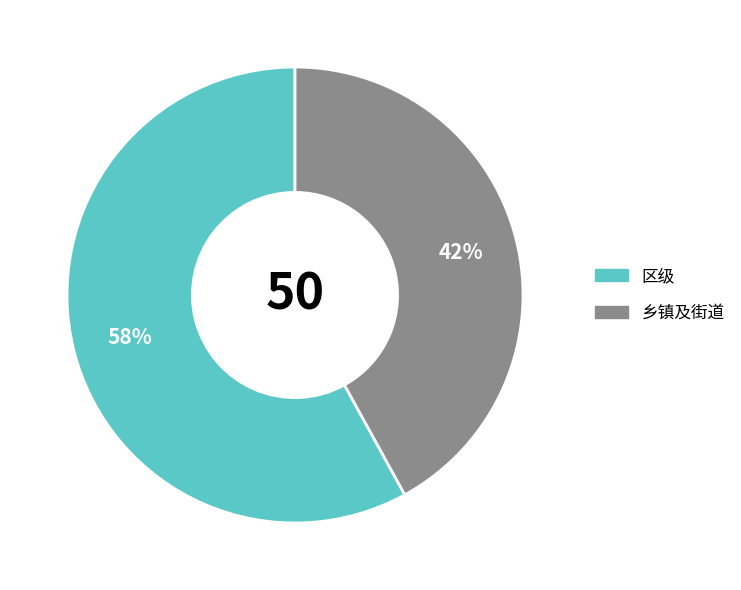

To the nearest percent, what is the difference between the 区级 and 乡镇及街道 slice percentages?

16%